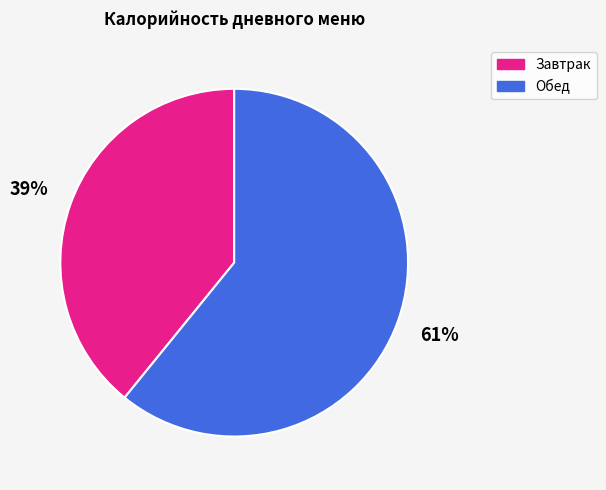

Which slice is the smallest?

Завтрак